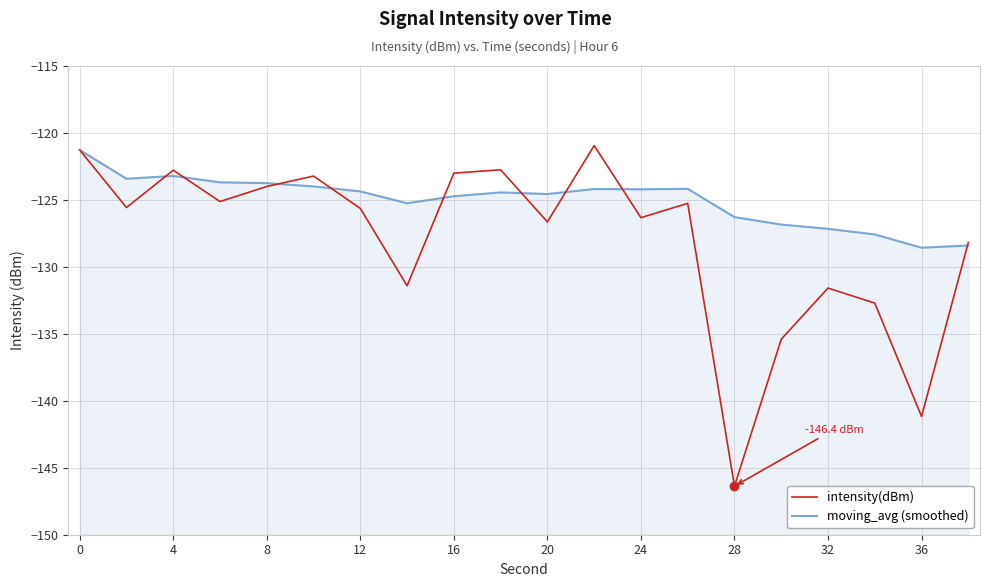

What is the maximum value for moving_avg (smoothed)?

-121.3